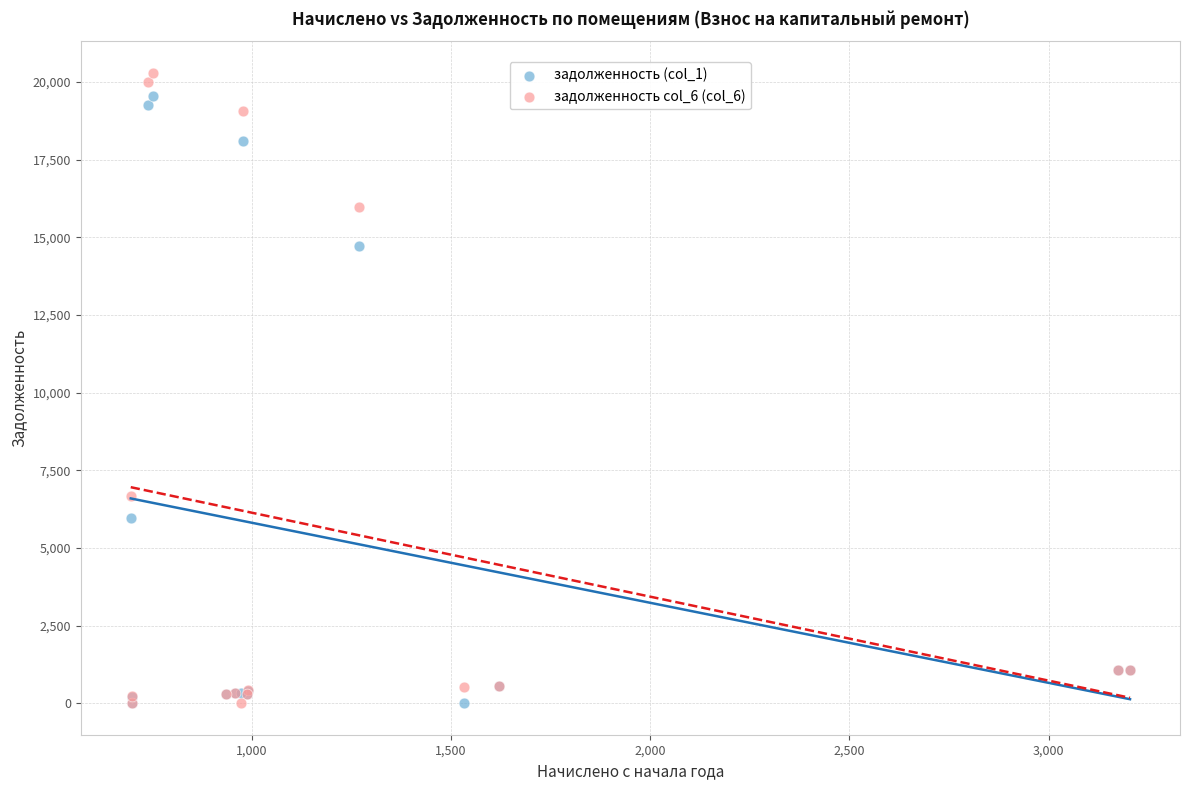

What are all the series names shown in the legend?

задолженность (col_1), задолженность col_6 (col_6)